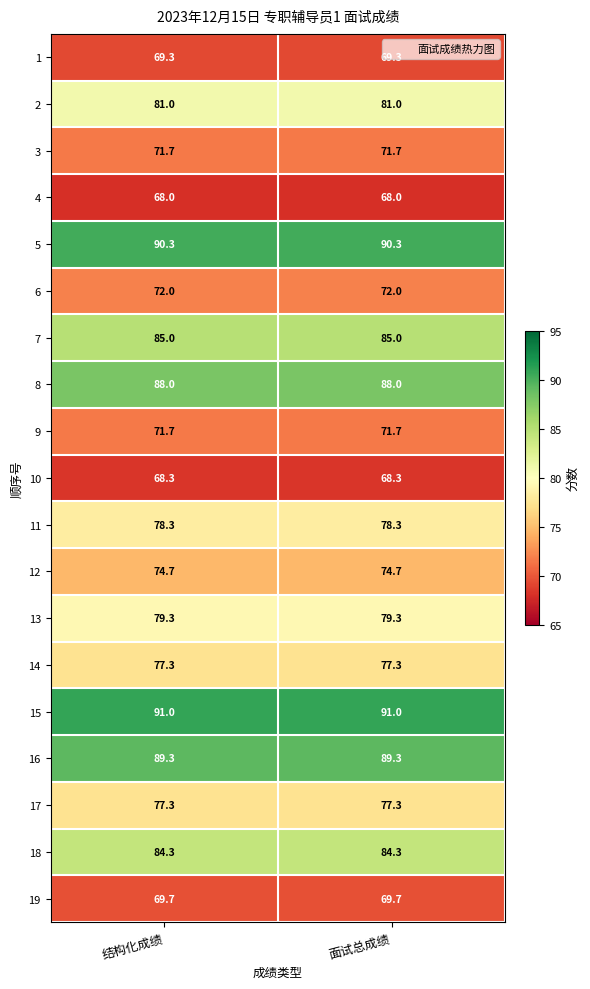

What is the difference between the highest and lowest values at 面试总成绩?

23.0